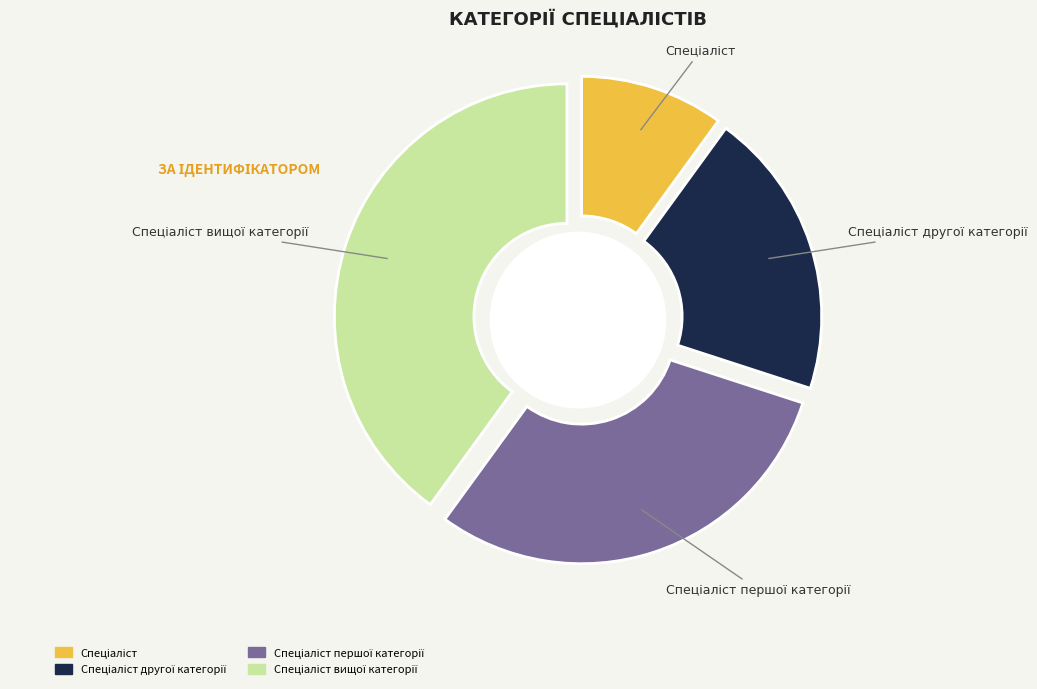

To the nearest percent, what percentage of the pie is Спеціаліст першої категорії?

30%